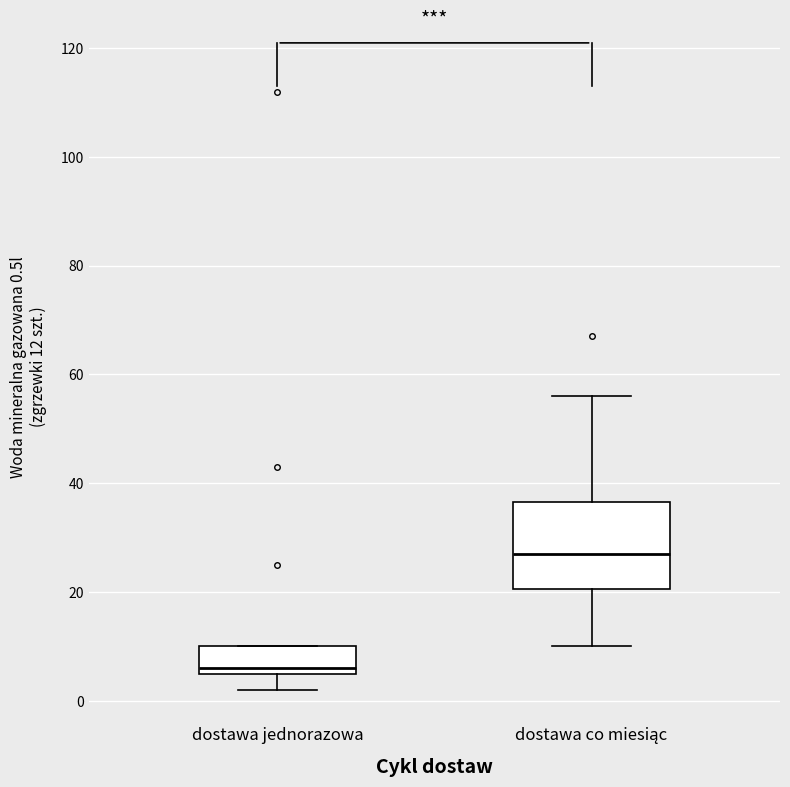

Where is the lower edge of the box for dostawa co miesiąc on the y-axis? The values are not printed on the chart, so give them approximately, as read against the axis.

20